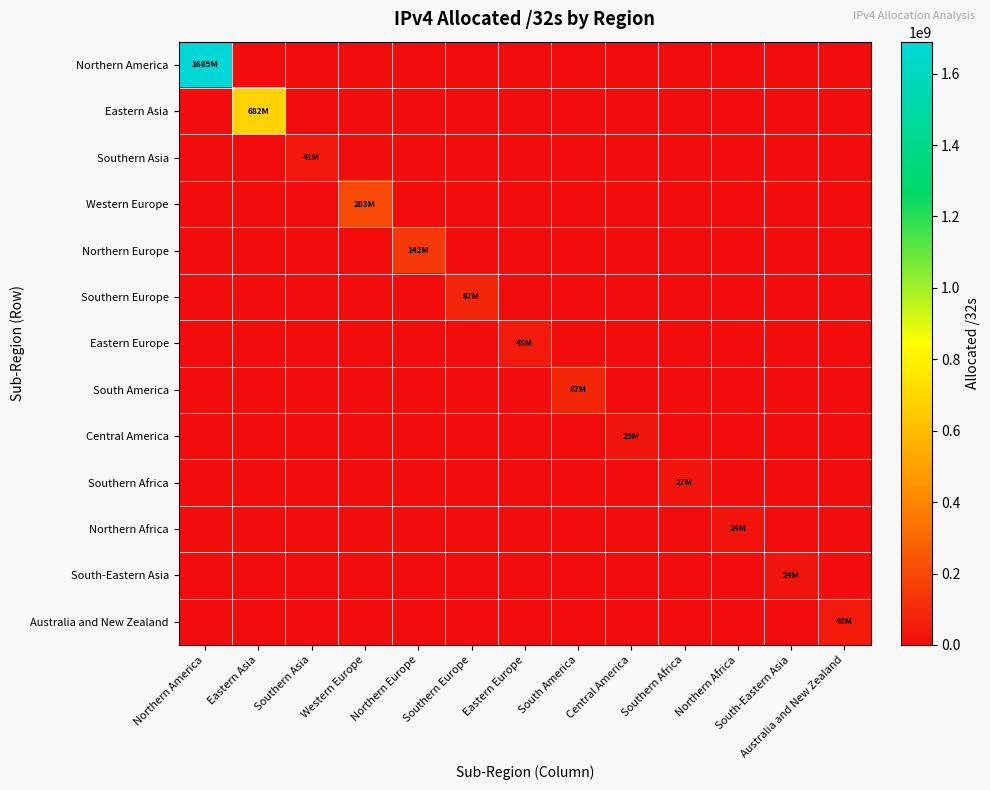

What is the total value across all series at Southern Asia?

41746944